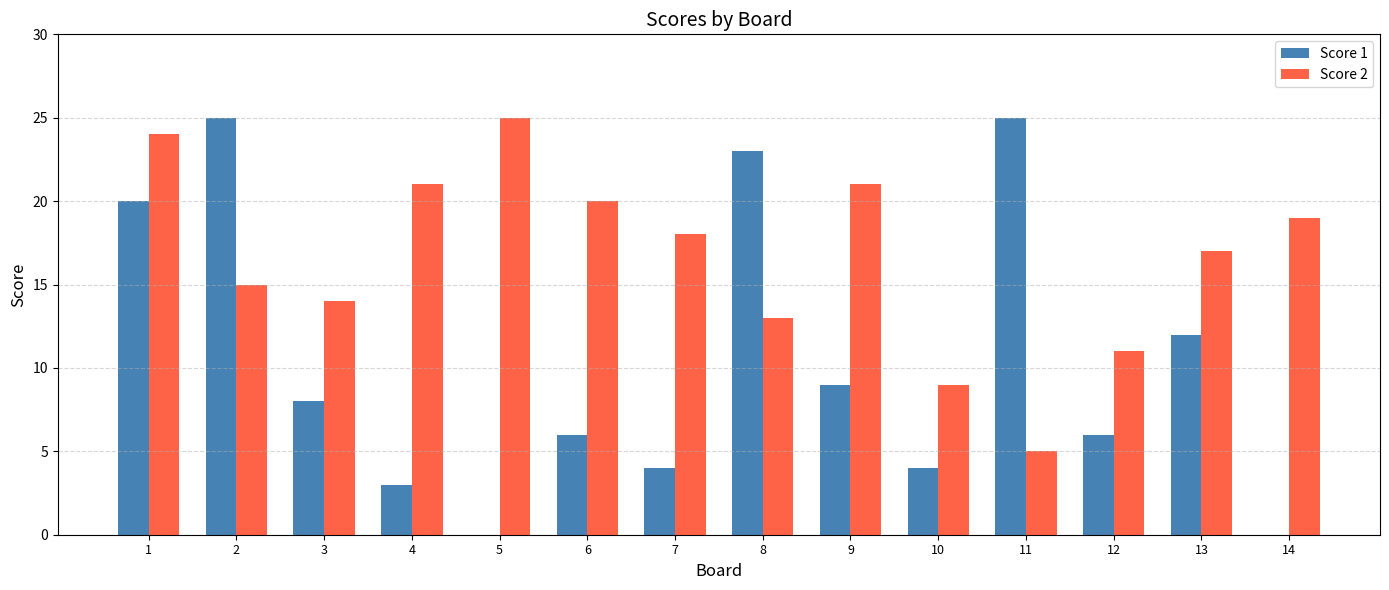

What is the greatest value displayed?

25